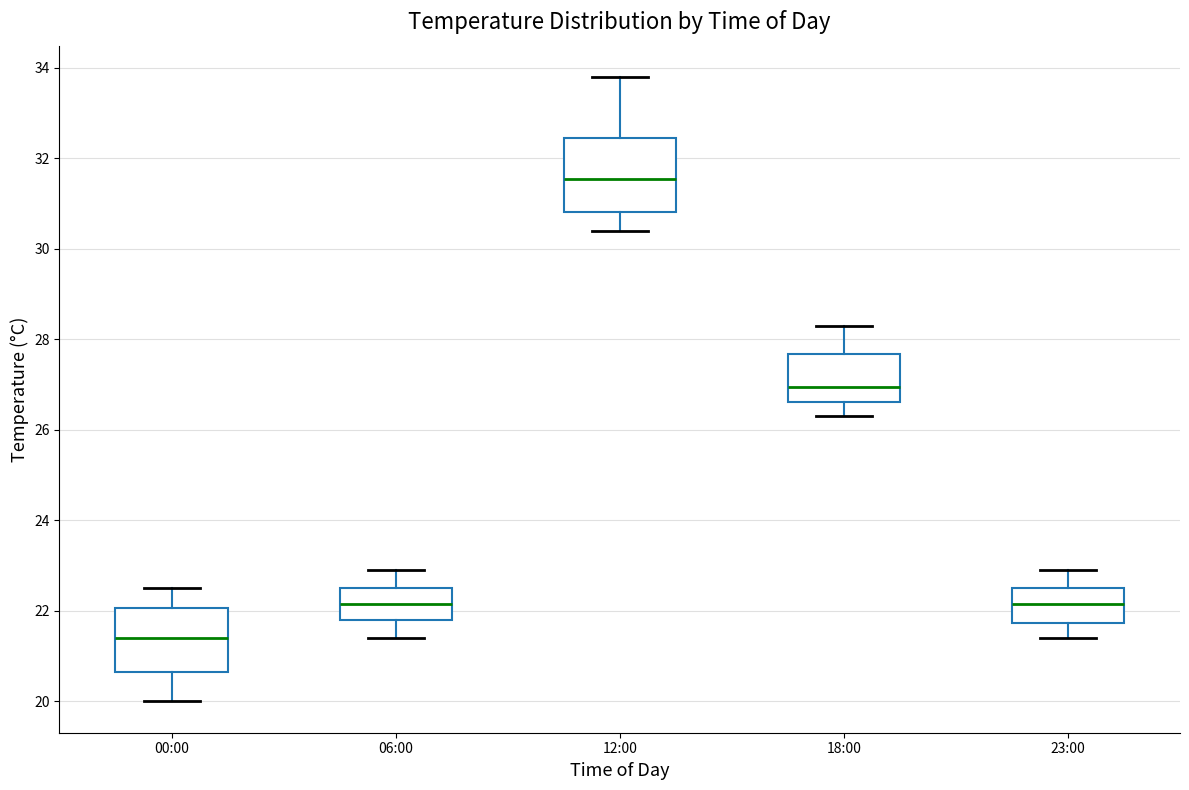

Reading left to right, read every box against the y-axis: the position of its median line, the range the box covers, and the ends of its whiskers. The values are not printed on the chart, so give them approximately, as read against the axis.

00:00: median 21.4, box 20.6 to 22.0, whiskers 20.0 to 22.6
06:00: median 22.2, box 21.8 to 22.6, whiskers 21.4 to 23.0
12:00: median 31.6, box 30.8 to 32.4, whiskers 30.4 to 33.8
18:00: median 27.0, box 26.6 to 27.6, whiskers 26.4 to 28.4
23:00: median 22.2, box 21.8 to 22.6, whiskers 21.4 to 23.0